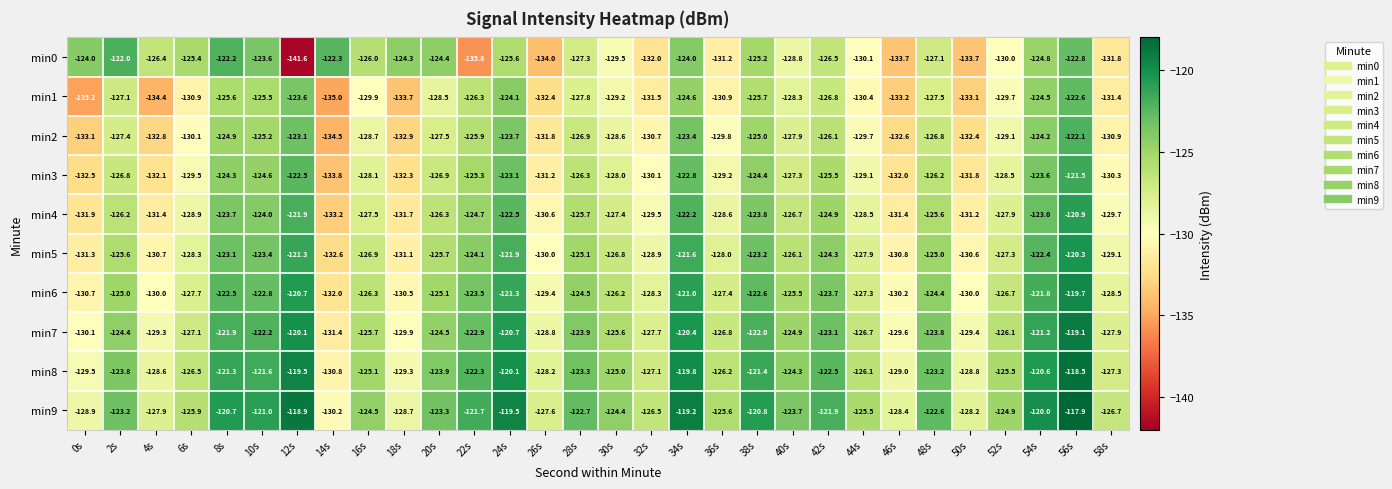

What is the difference between the maximum and second lowest values in the min2 series?

11.0